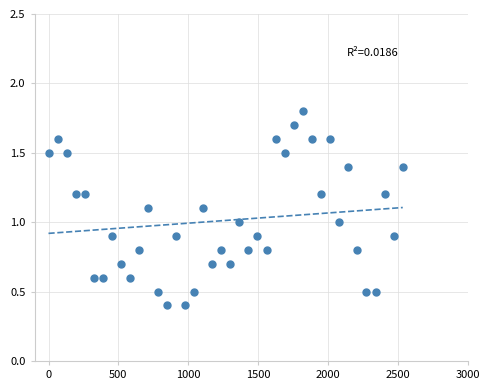

What is the range of Y values (max minus min)?

1.4